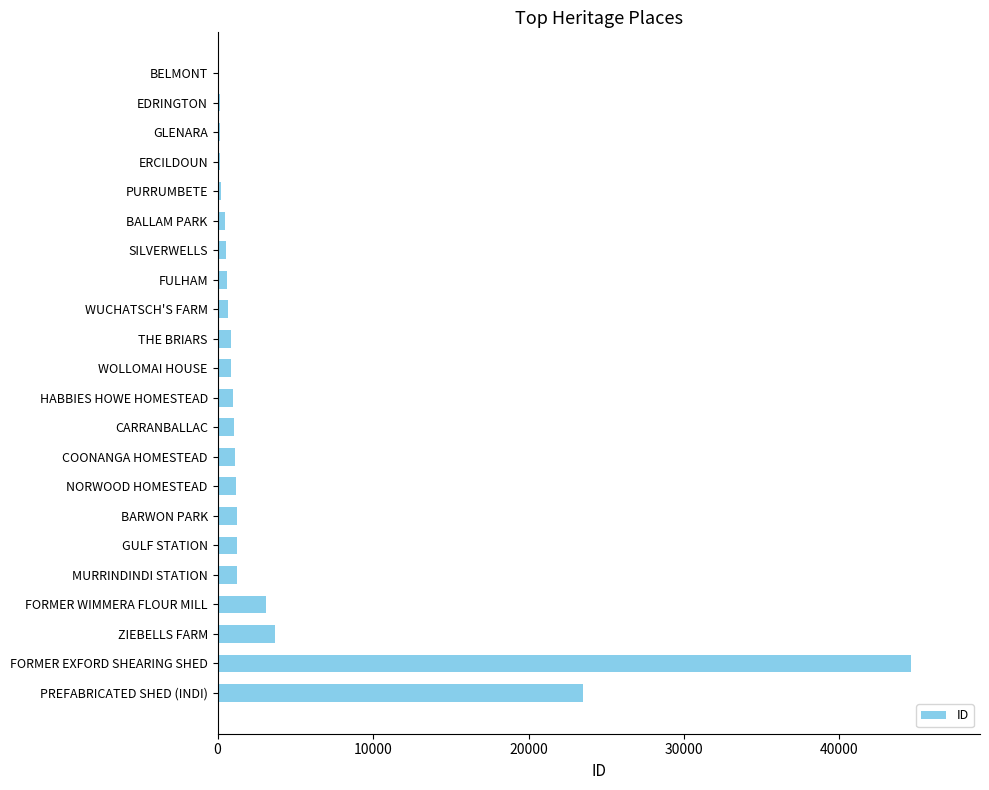

True or false: the data shows 1019 at HABBIES HOWE HOMESTEAD.

True